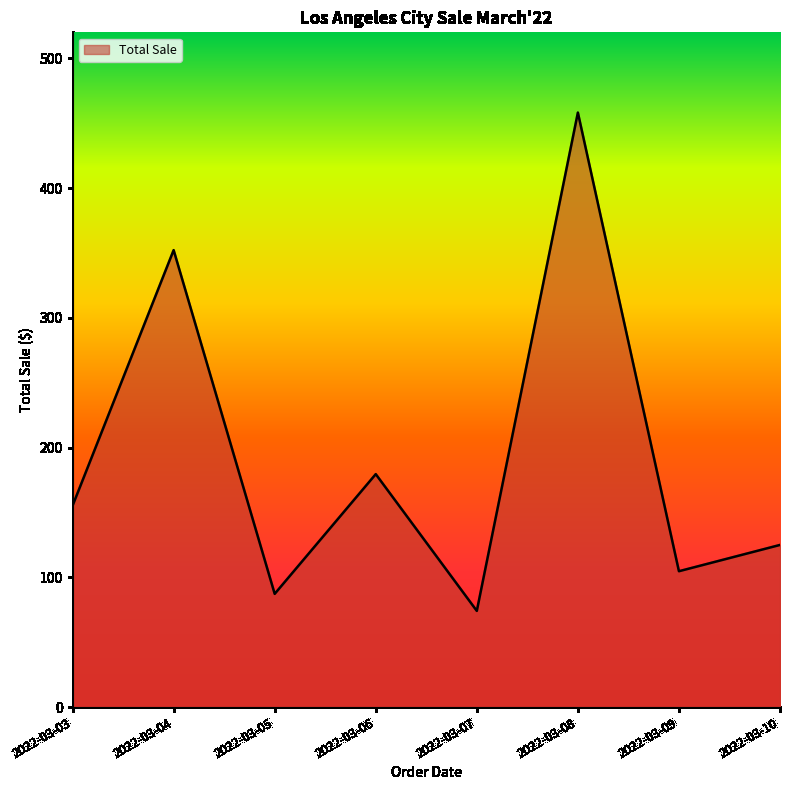

True or false: there are more than 0 points higher than both neighbors.

True